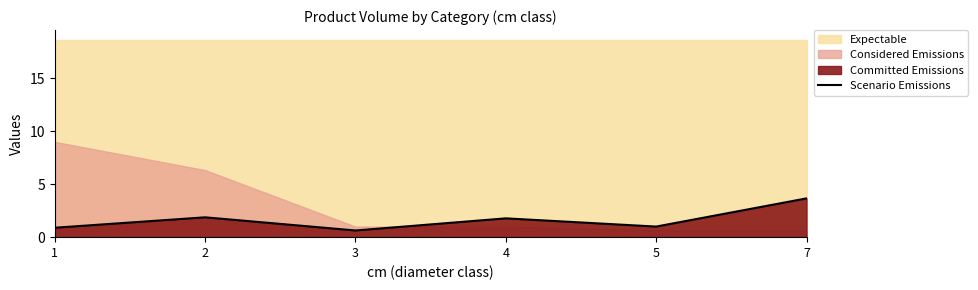

The value of Scenario Emissions at 7 is 5.1. True or false?

False